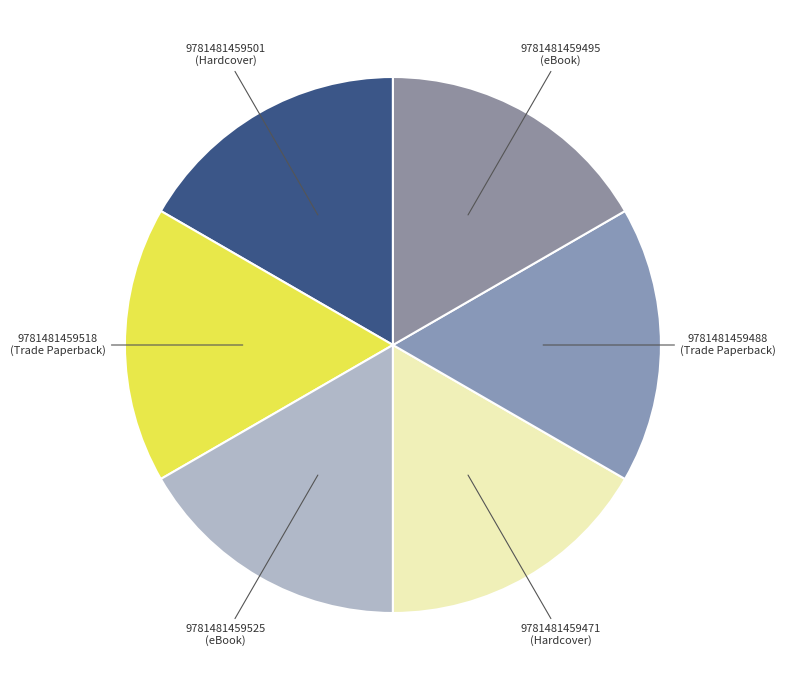

How many segments does this pie chart have?

6